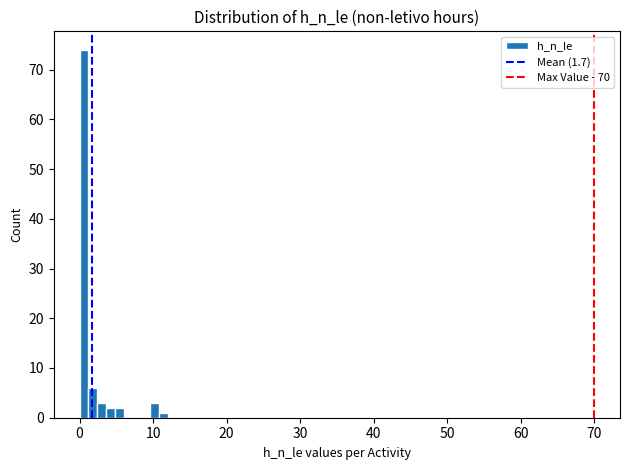

Read against the x-axis, roughly where is the centre of the tallest bar?

1